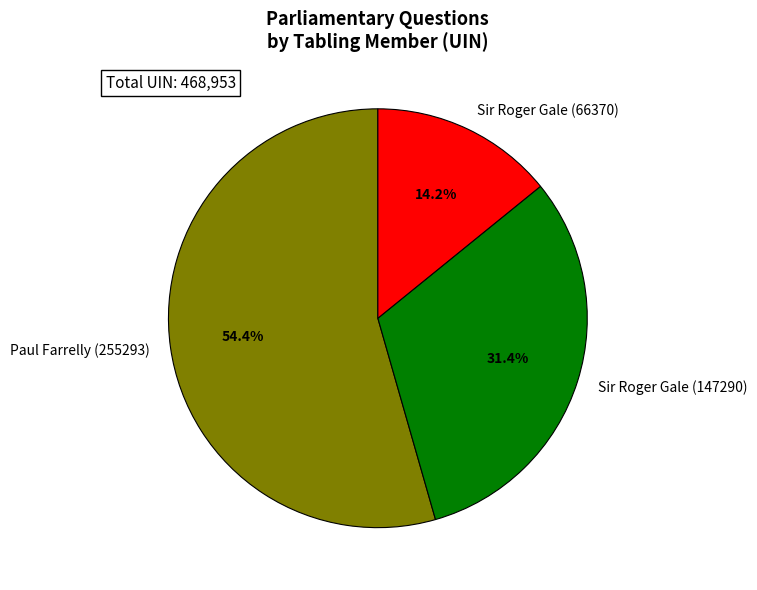

Count the number of slices in the pie.

3